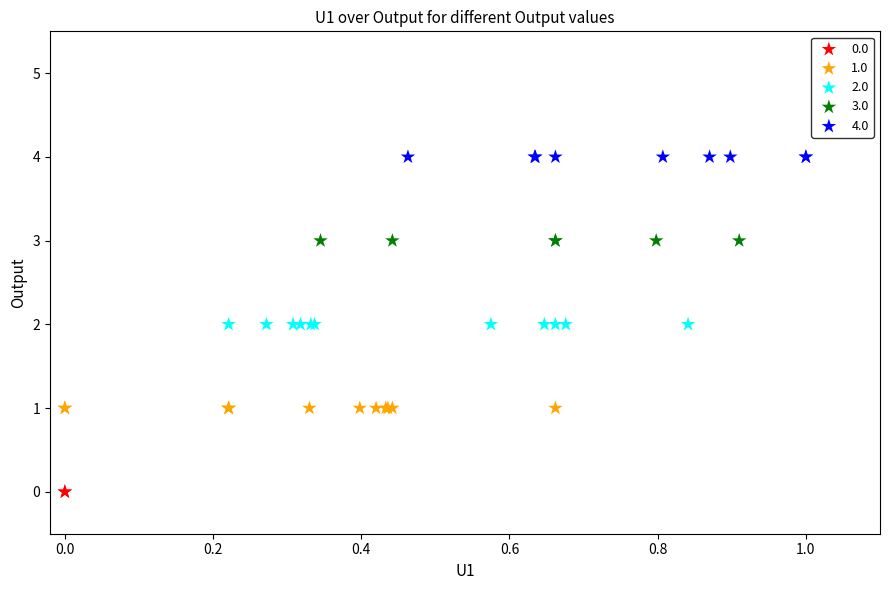

What are all the series names shown in the legend?

0.0, 1.0, 2.0, 3.0, 4.0